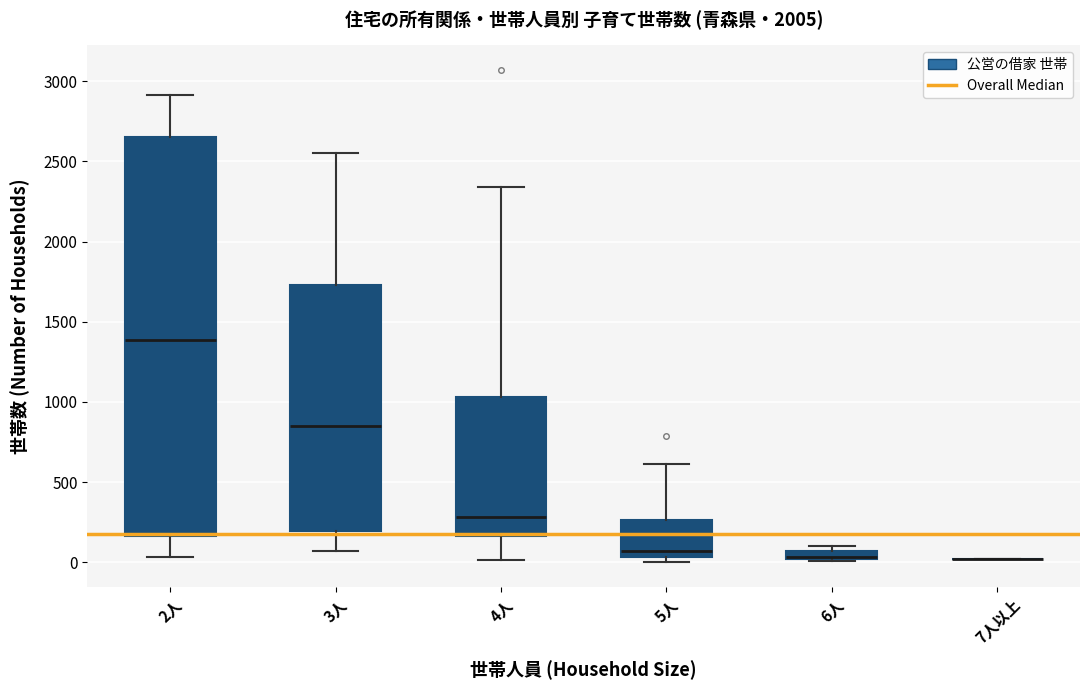

Comparing the boxes themselves (not the whiskers), which one is the tallest?

2人